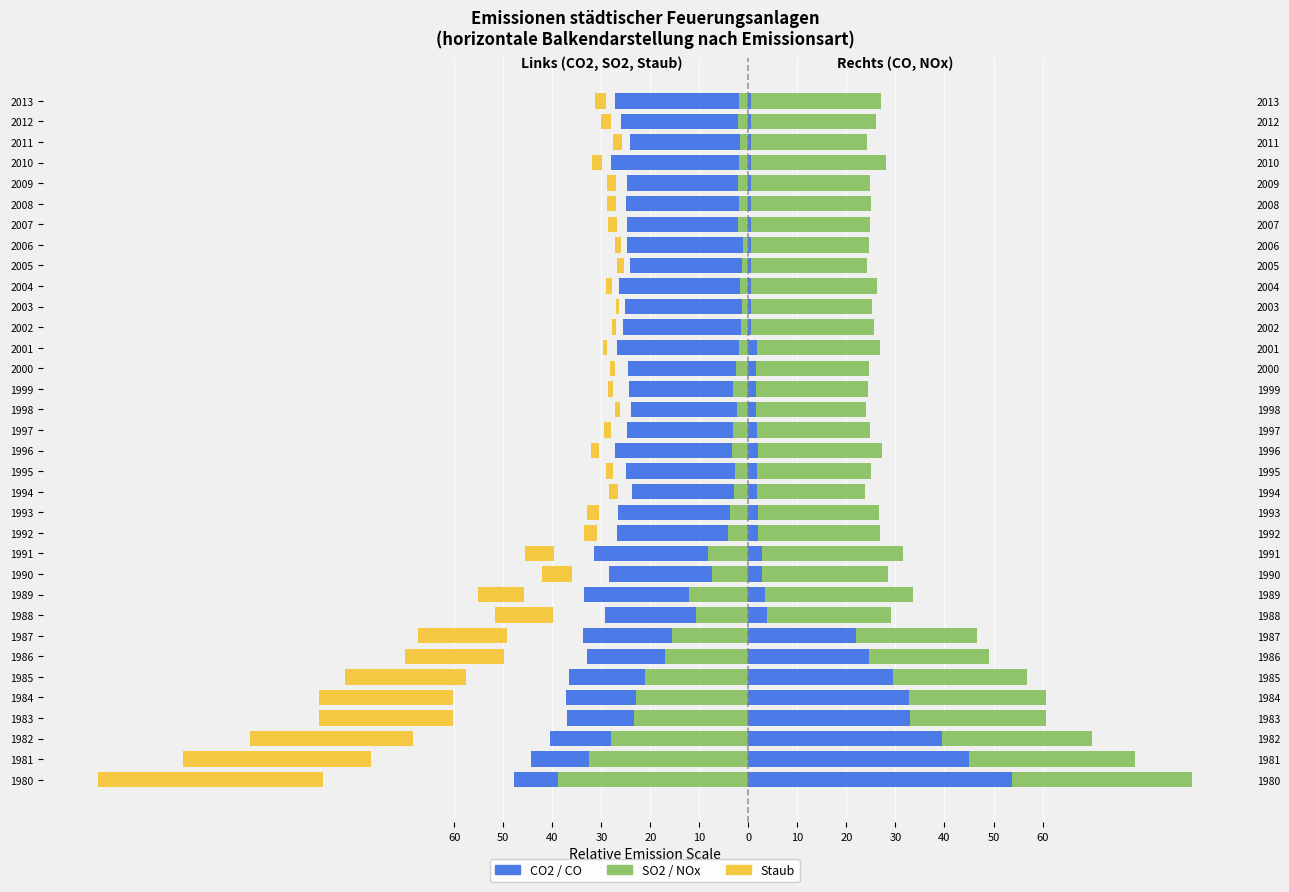

Does the chart contain stacked bars?

No